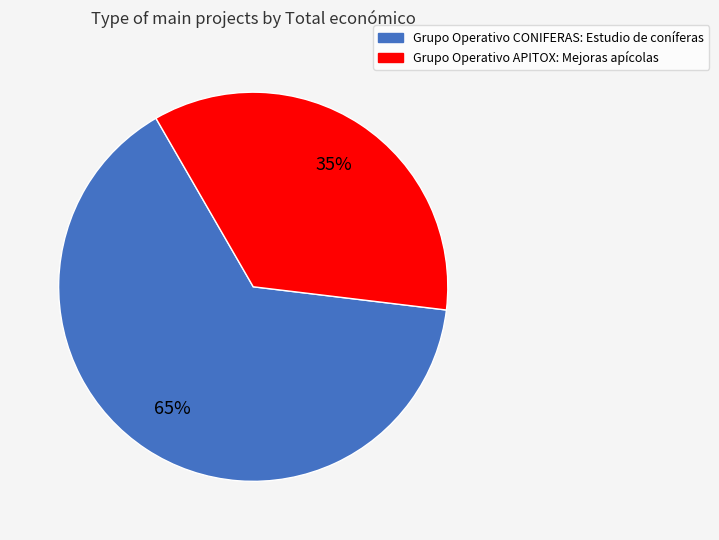

Rank the categories by value from highest to lowest.

Grupo Operativo CONIFERAS, Grupo Operativo APITOX